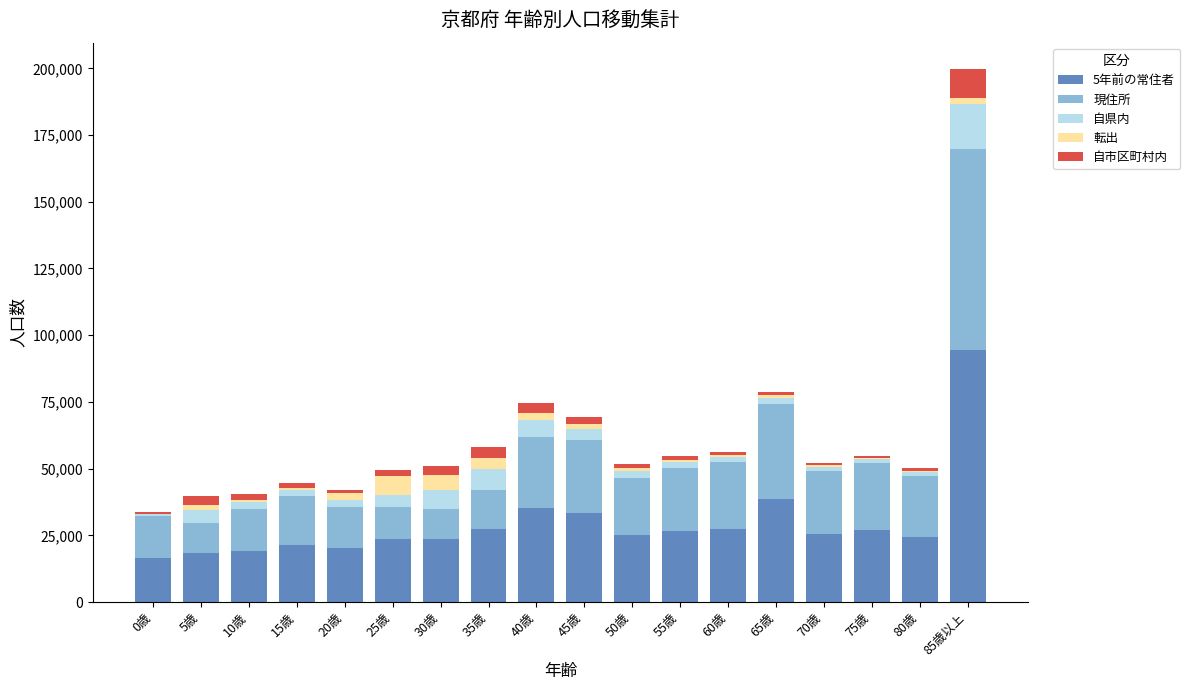

The value of 5年前の常住者 at 25歳 is 7691. True or false?

False